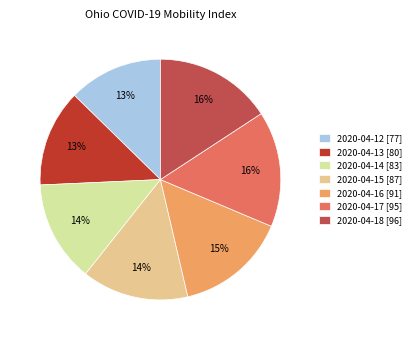

Is it true that 2020-04-14 is 14% of the pie?

True